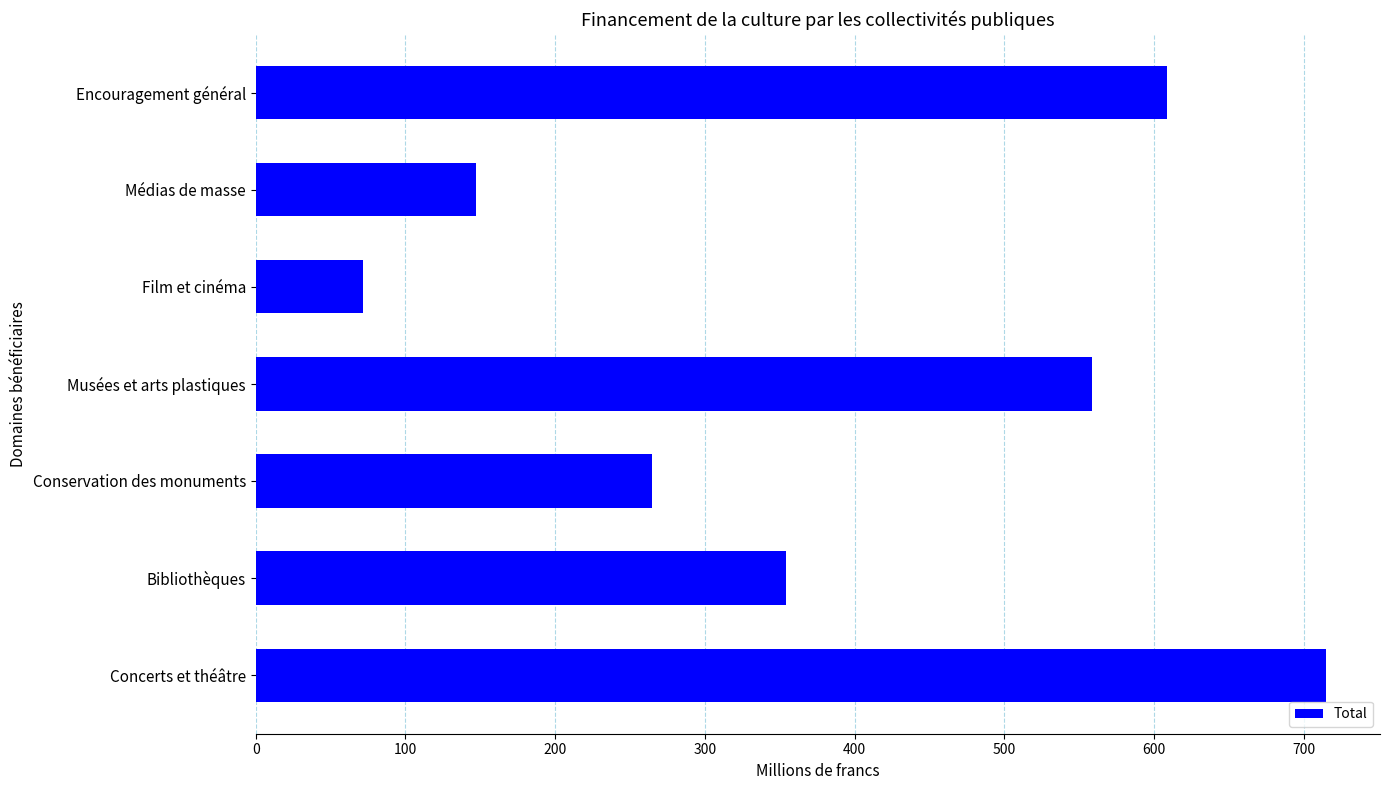

The chart shows a value of 386.7 at Encouragement général. True or false?

False